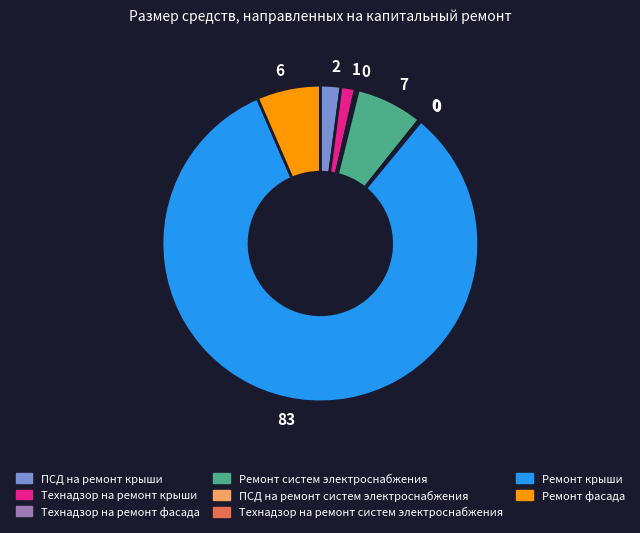

Does any single category account for the majority?

Yes